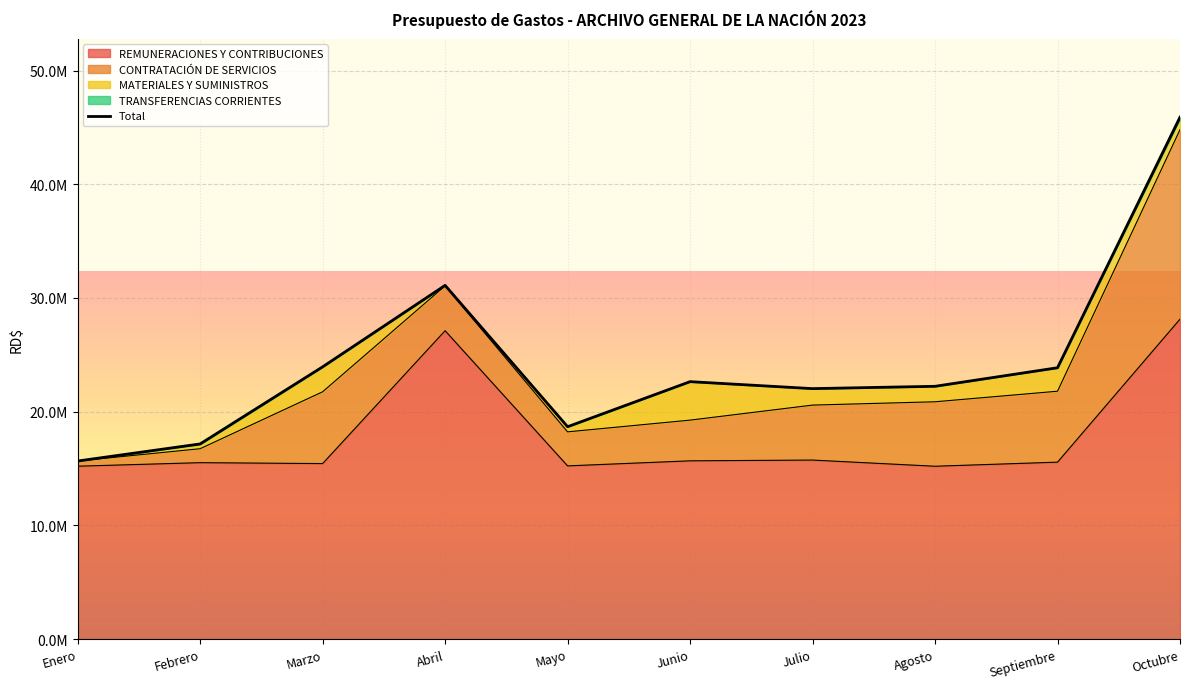

Reading right to left, transcribe all the data shown in this chart.

Octubre=45901555.3	Septiembre=23863635.3	Agosto=22232761.9	Julio=22028109.6	Junio=22641515.4	Mayo=18678103.8	Abril=31108404.3	Marzo=23943241.9	Febrero=17165258.6	Enero=15661184.5